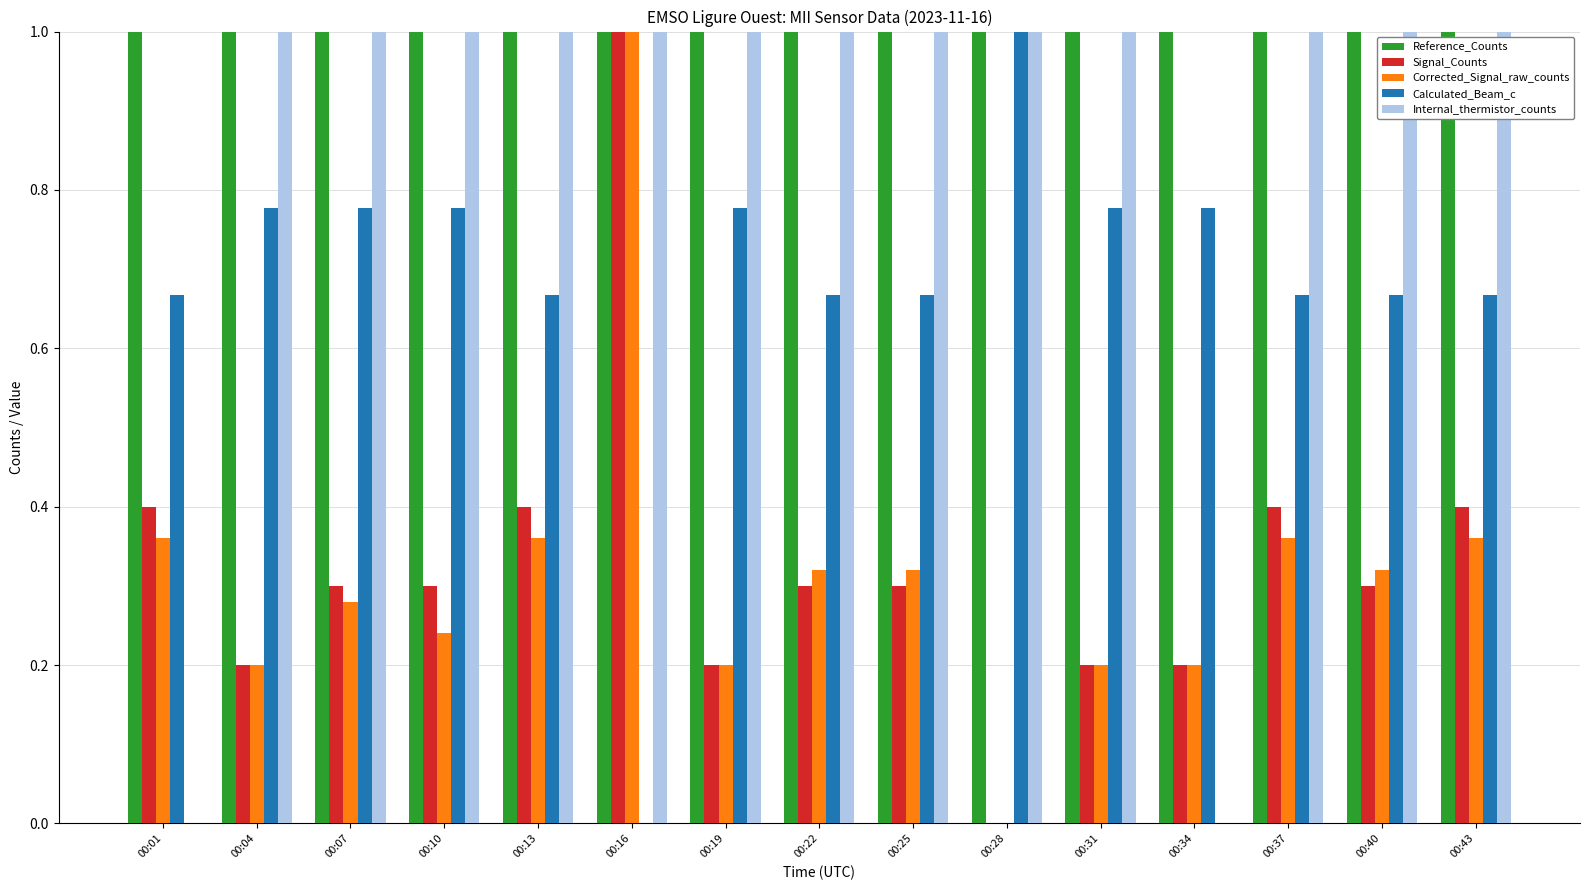

Is the value of Reference_Counts at 00:43 greater than the value of Corrected_Signal_raw_counts at 00:43?

Yes